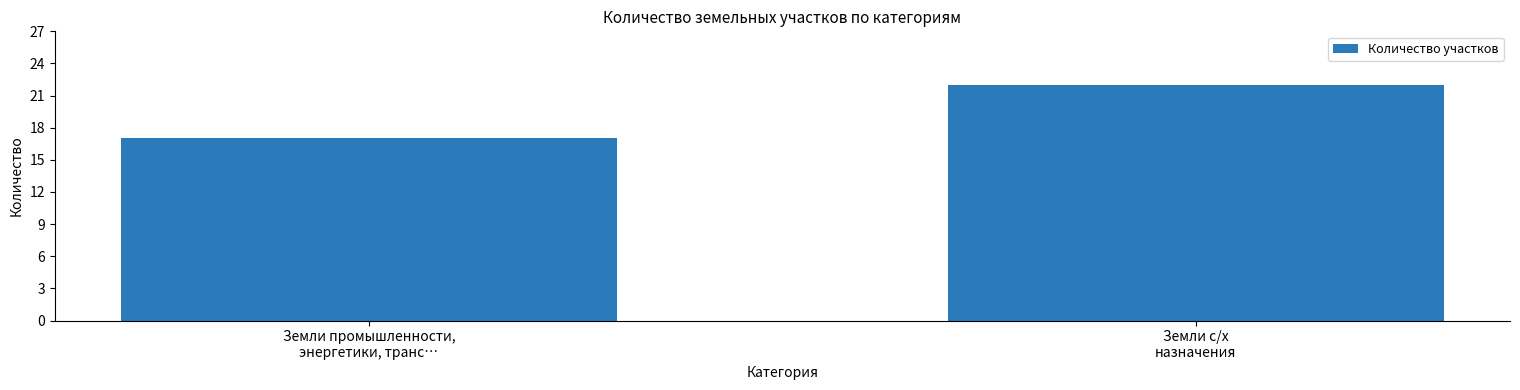

Rank the categories by value from lowest to highest.

Земли промышленности,
энергетики, транс…, Земли с/х
назначения